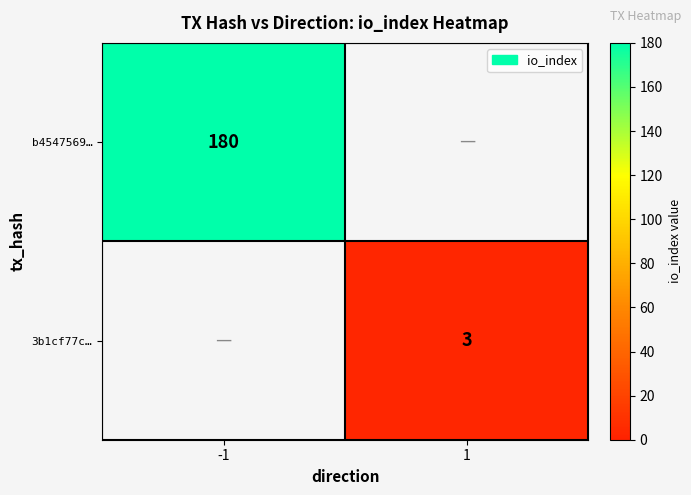

Is the value of 3b1cf77c… at 1 greater than the value of b4547569… at -1?

No